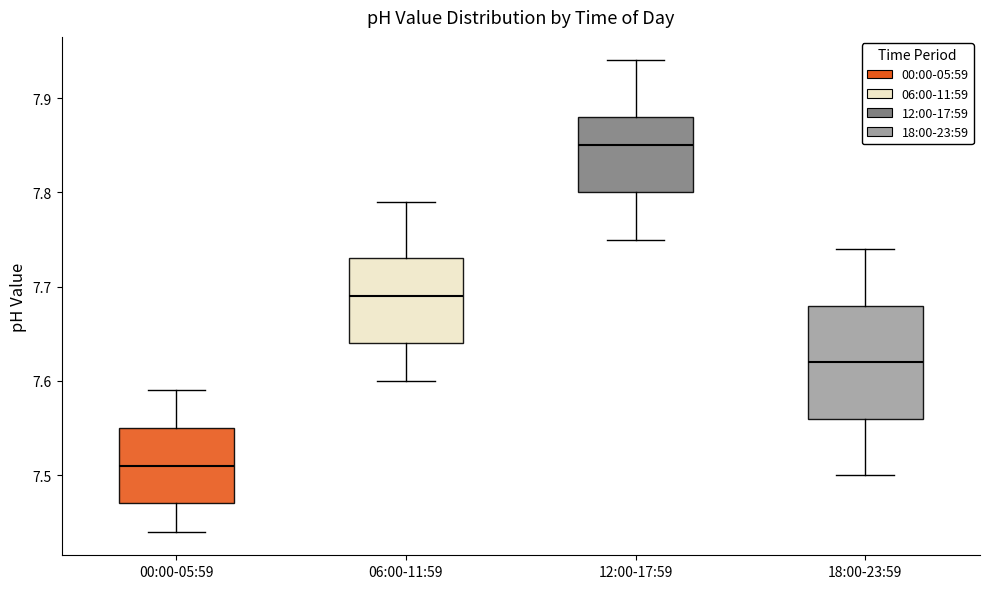

Comparing the boxes themselves (not the whiskers), which one is the tallest?

18:00-23:59